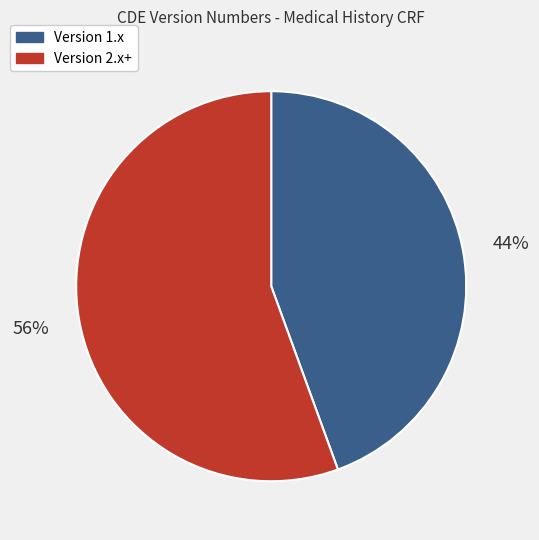

Count the number of slices in the pie.

2